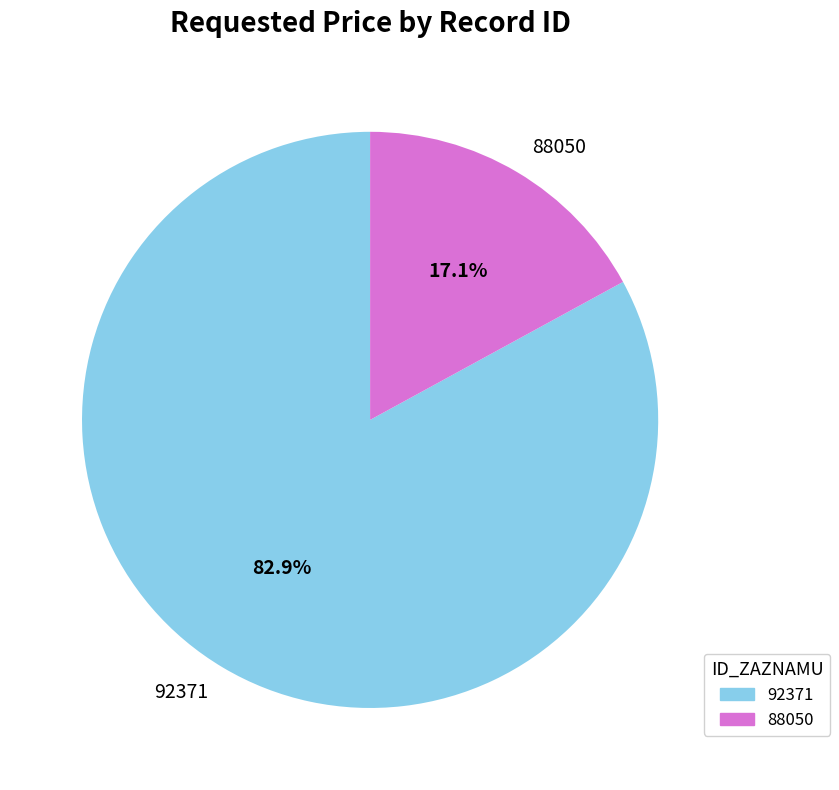

Do 88050 and 92371 together represent more than half of the pie?

Yes